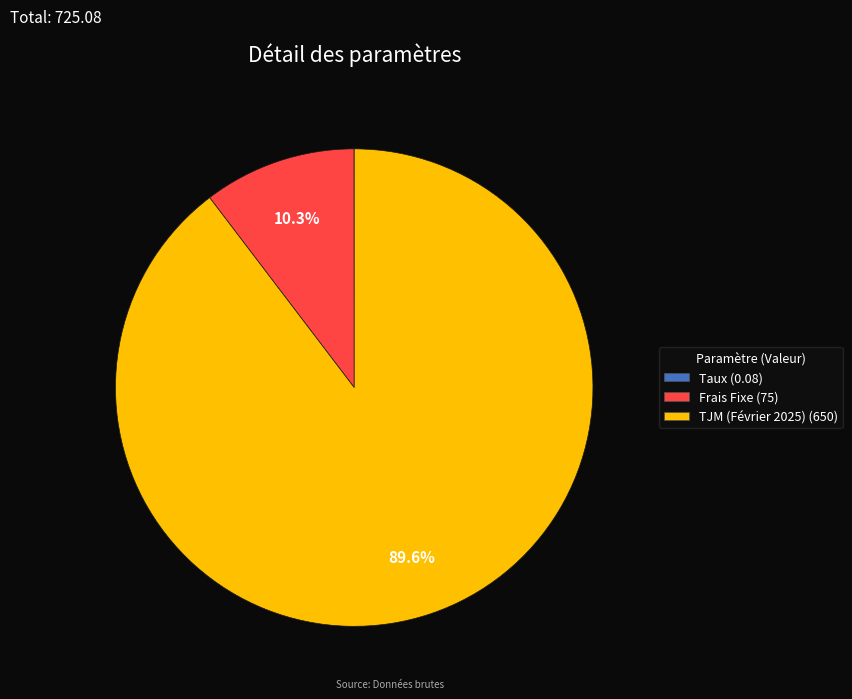

Does TJM (Février 2025) represent more than half of the total?

Yes